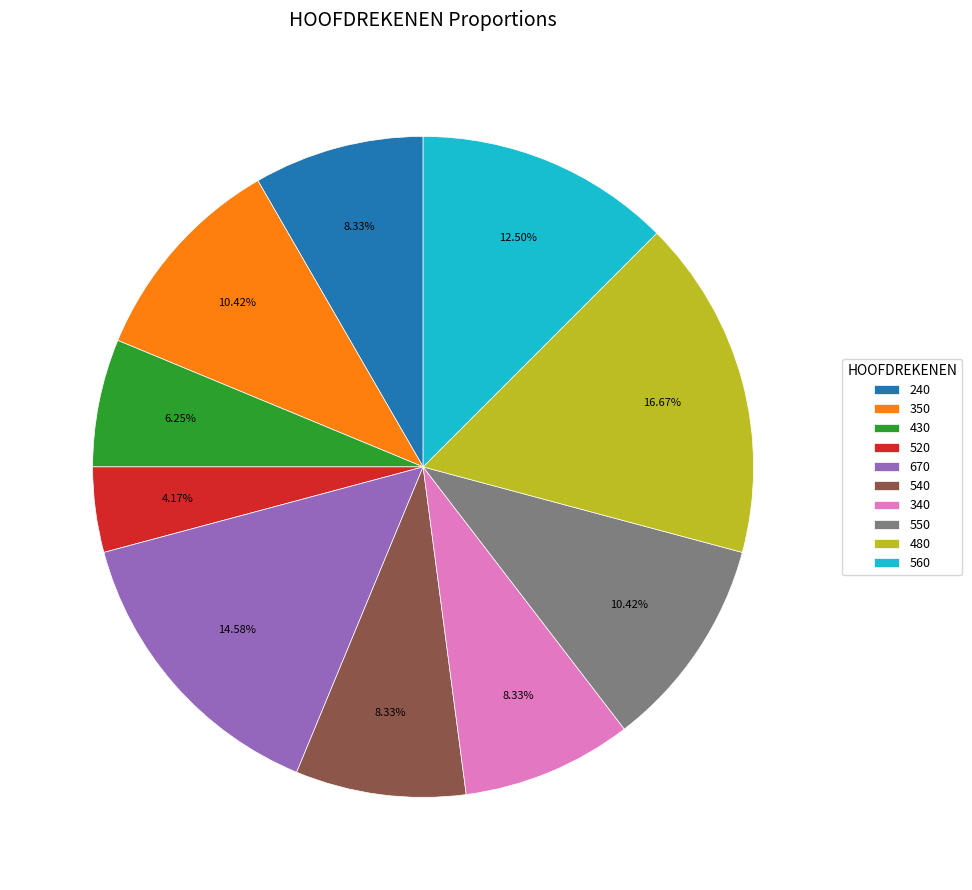

How much of the chart is everything except 480?

83.3%